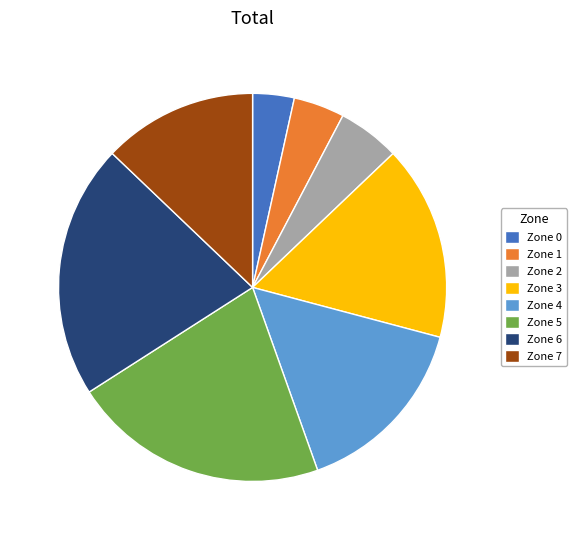

How many slices are in this pie chart?

8